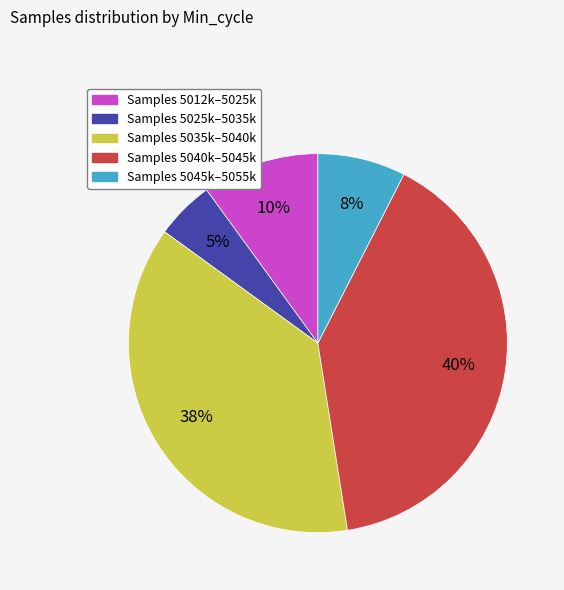

How many slices are in this pie chart?

5